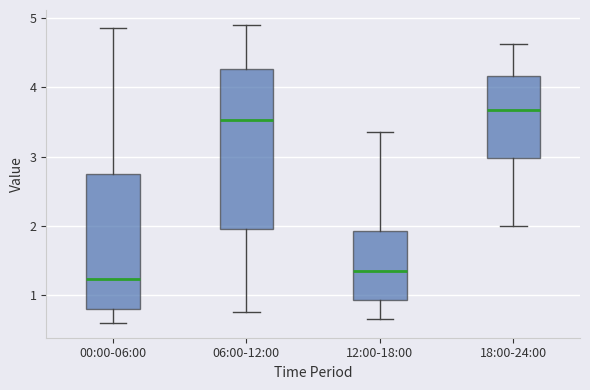

Reading left to right, transcribe this box plot: for each box, give where its median line is, the range the box spans, and where its two whiskers end, as read against the y-axis. The values are not printed on the chart, so give them approximately, as read against the axis.

00:00-06:00: median 1.2, box 0.8 to 2.8, whiskers 0.6 to 4.9
06:00-12:00: median 3.5, box 2.0 to 4.3, whiskers 0.8 to 4.9
12:00-18:00: median 1.4, box 0.9 to 1.9, whiskers 0.7 to 3.4
18:00-24:00: median 3.7, box 3.0 to 4.2, whiskers 2.0 to 4.6